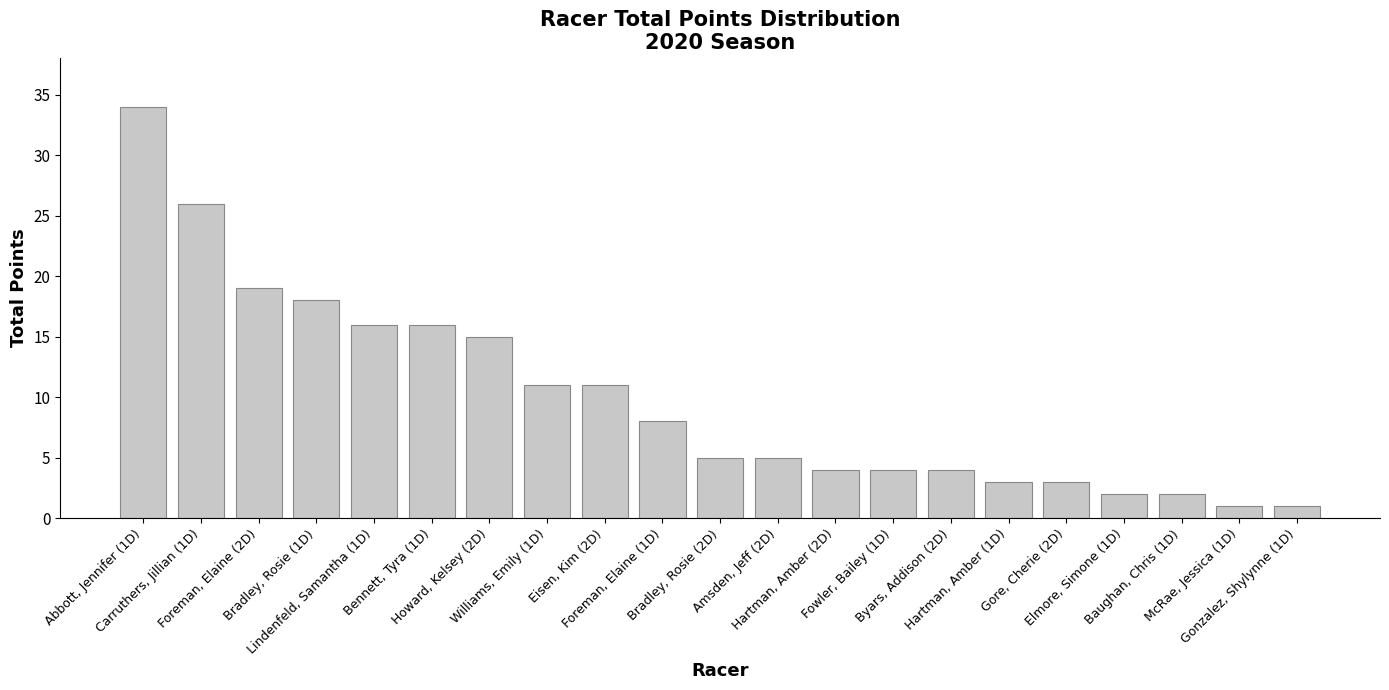

At which label does the data first exceed 5?

Abbott, Jennifer (1D)